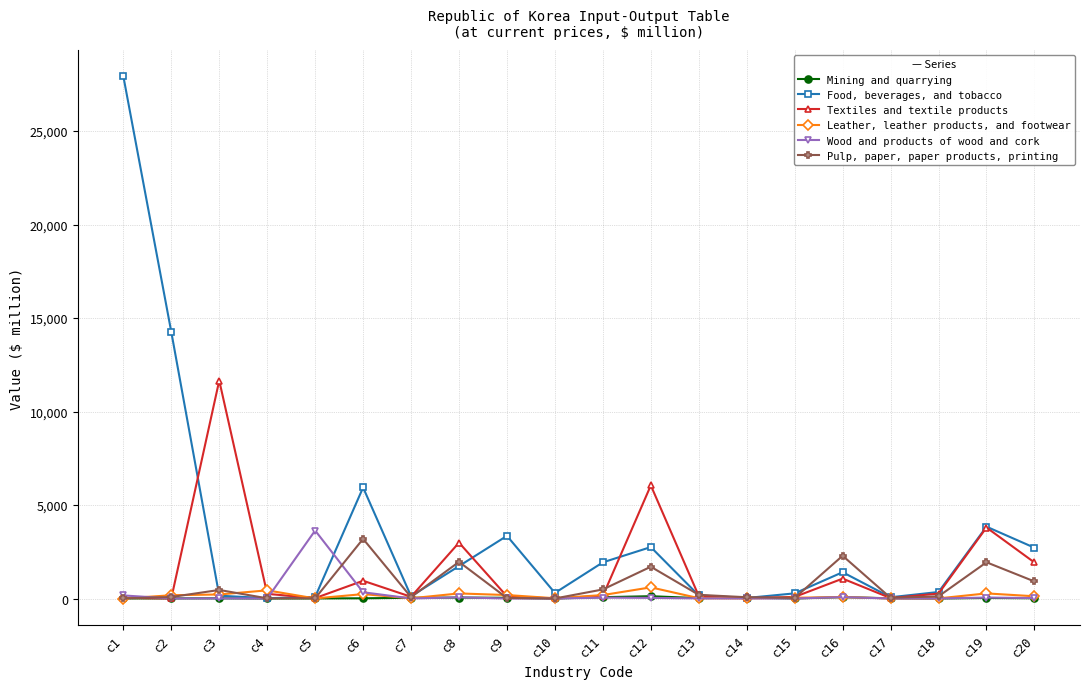

In Pulp, paper, paper products, printing, how many points are higher than both neighbors (excluding endpoints)?

6